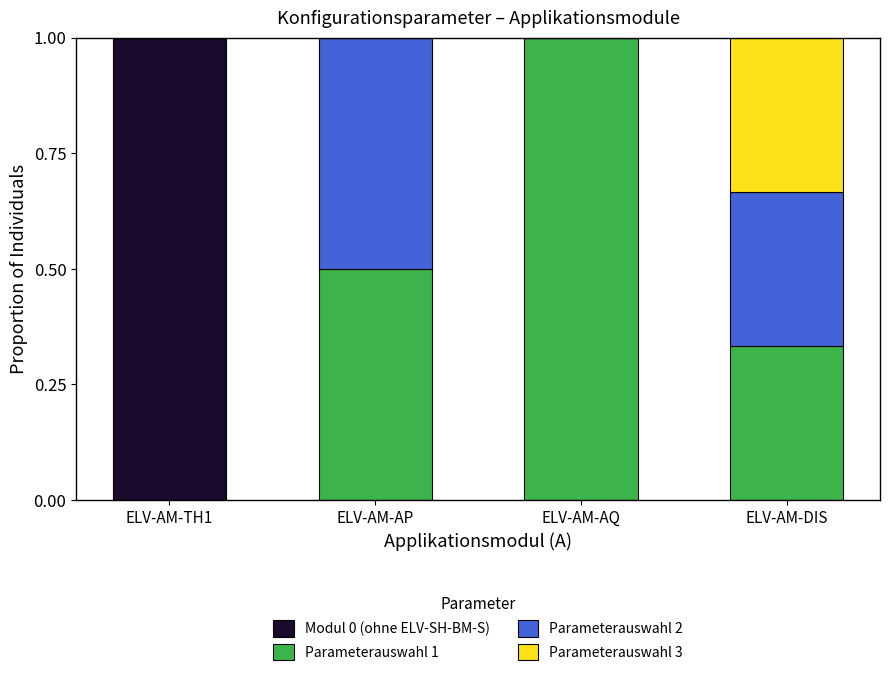

What is the total value across all series at ELV-AM-DIS?

1.0